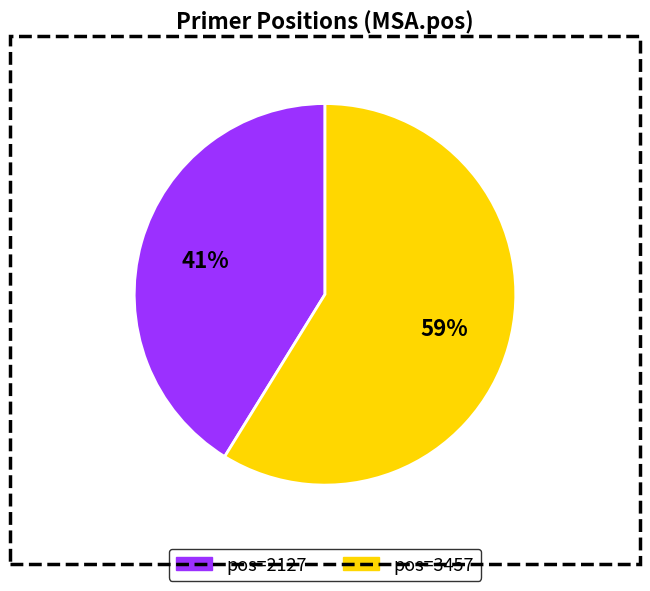

To the nearest percent, what is the average slice percentage?

50%